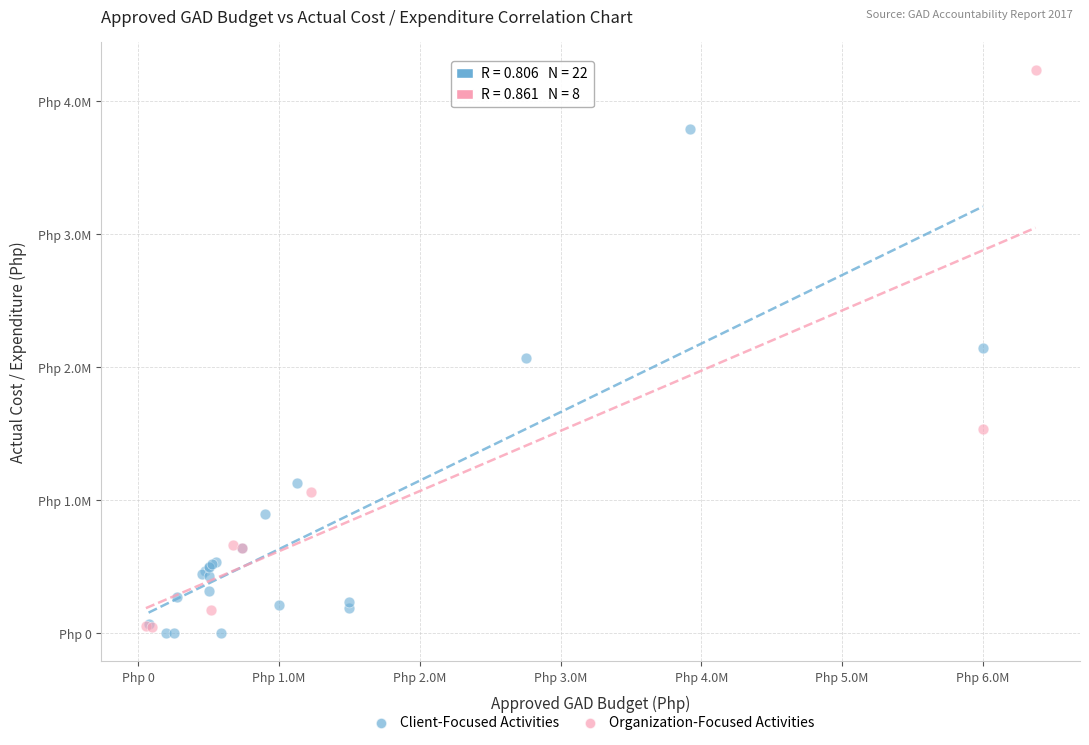

What are all the series names shown in the legend?

Client-Focused Activities, Organization-Focused Activities